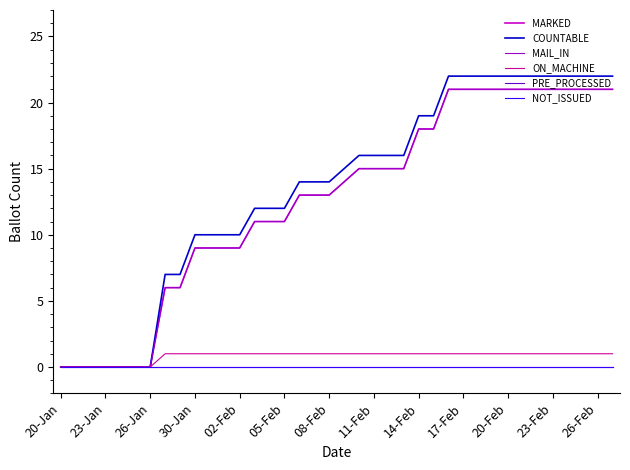

Which category has the highest value in the PRE_PROCESSED series?

20-Jan